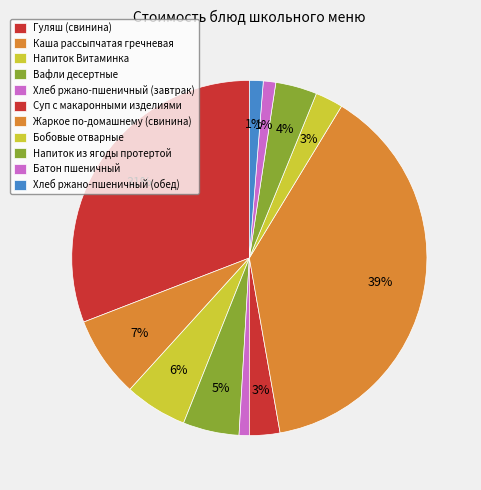

What is the smallest slice in the pie chart?

Хлеб ржано-пшеничный (завтрак)